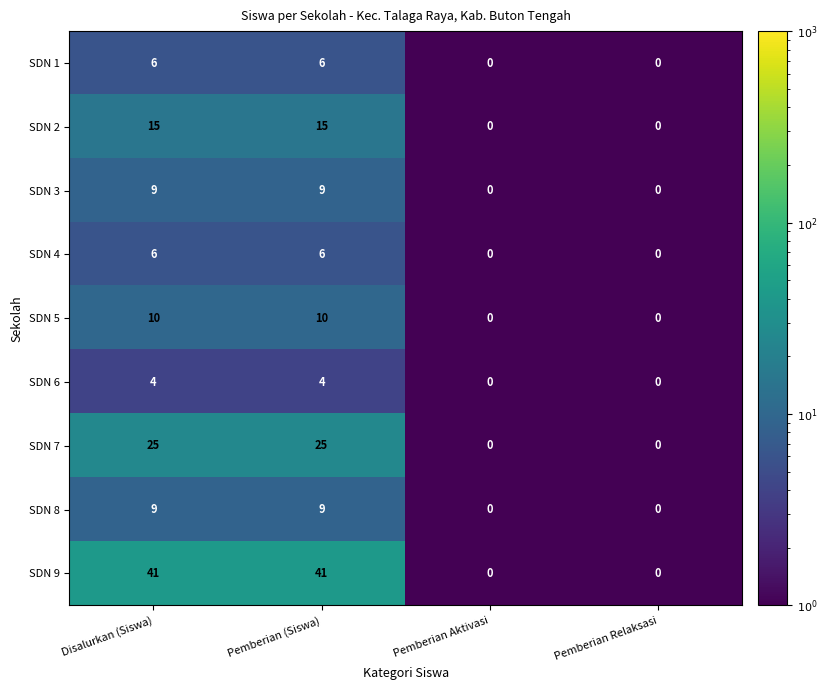

How many SDN 3 values are between 0 and 9?

4